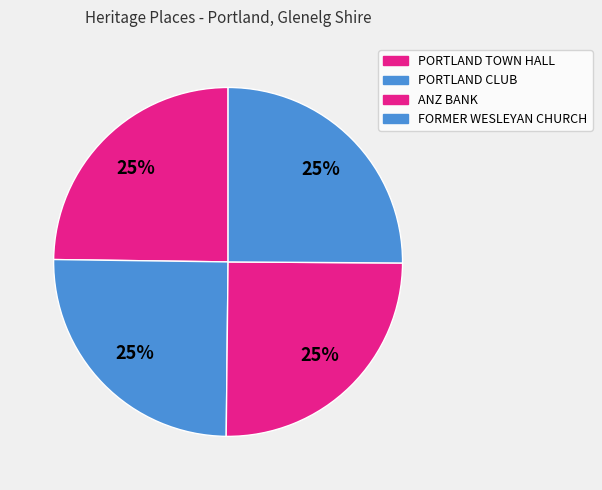

How many segments does this pie chart have?

4